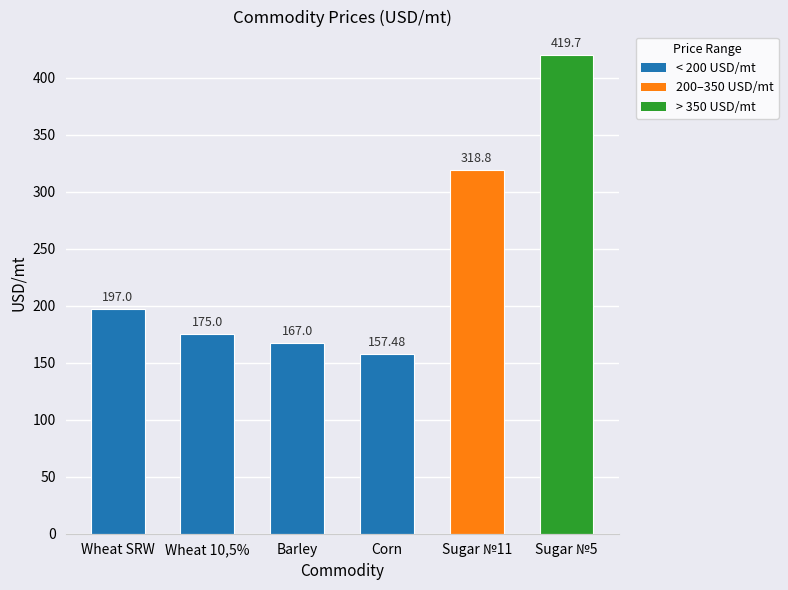

List the labels in order of value, largest first.

Sugar №5, Sugar №11, Wheat SRW, Wheat 10,5%, Barley, Corn